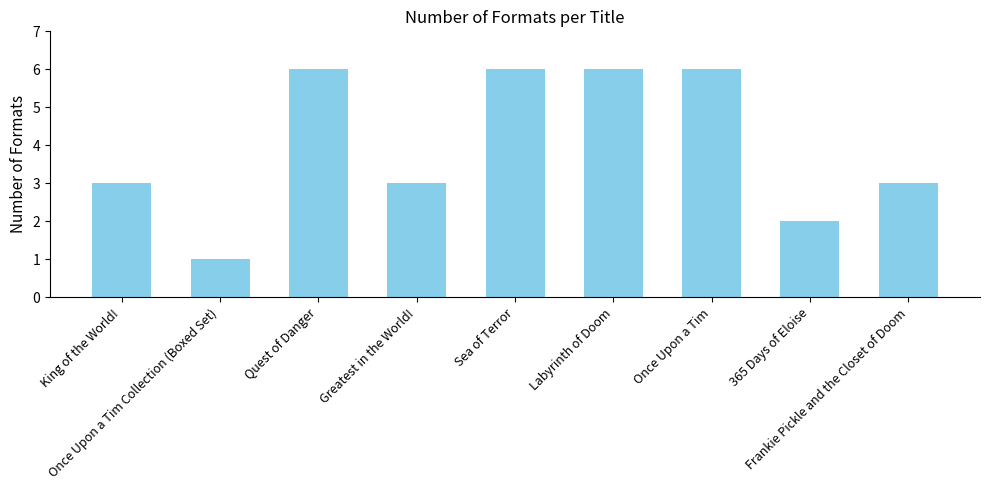

Reading left to right, what are all the values shown in this chart?

3	1	6	3	6	6	6	2	3